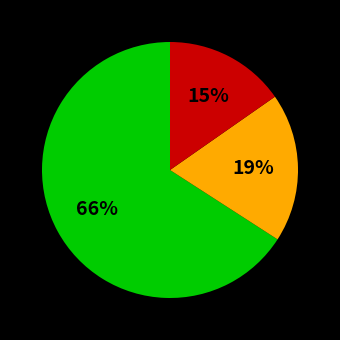

To the nearest percent, what is the average slice percentage?

33%